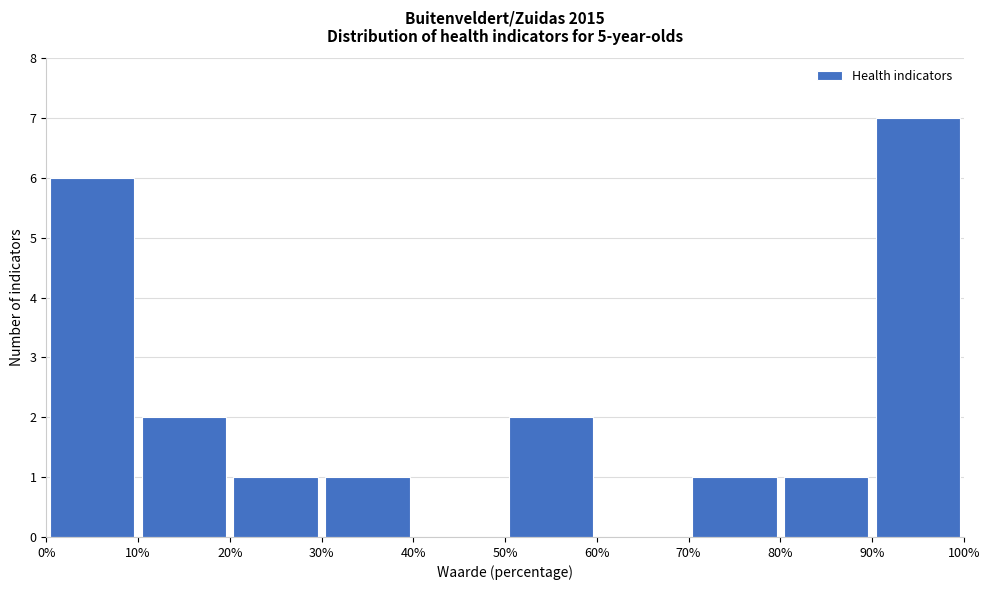

Reading left to right, transcribe this chart: for each bar, give the range it covers on the x-axis and its height. The values are not printed on the chart, so give them approximately, as read against the axis.

0% to 10%: 6
10% to 20%: 2
20% to 30%: 1
30% to 40%: 1
40% to 50%: 0
50% to 60%: 2
60% to 70%: 0
70% to 80%: 1
80% to 90%: 1
90% to 100%: 7